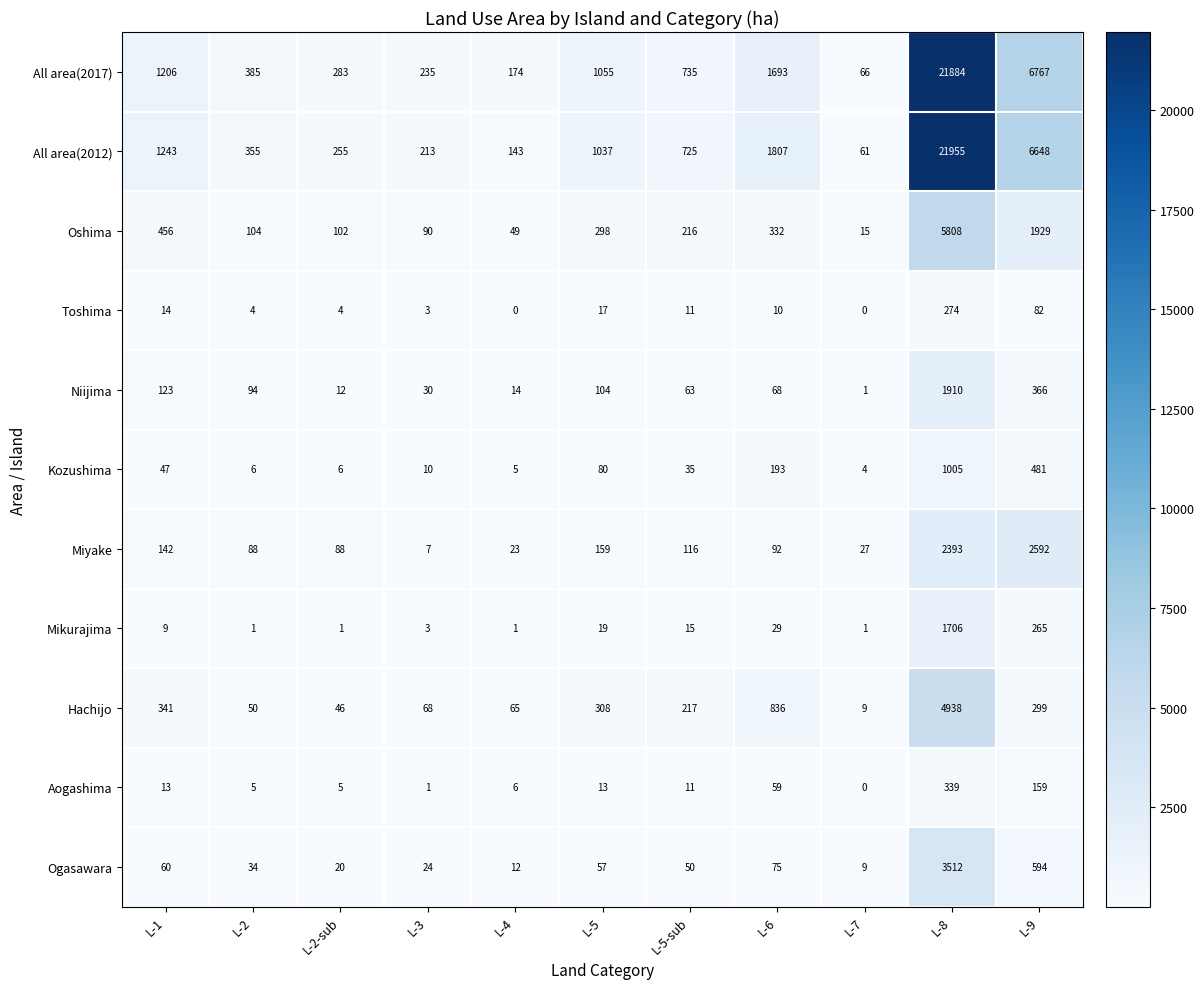

Where does the All area(2017) series first go above 735?

L-1